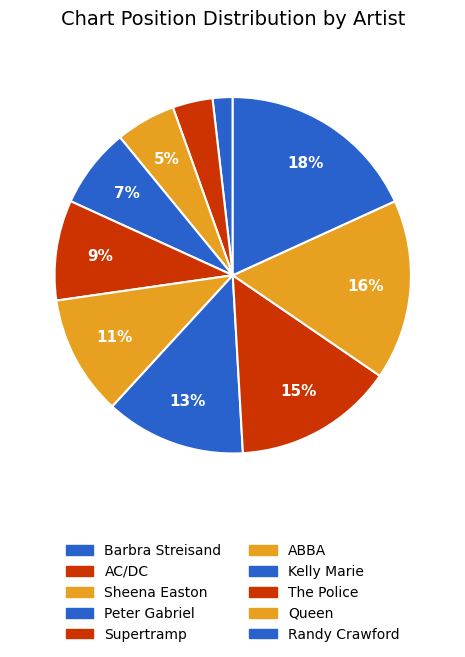

What percentage is NOT represented by ABBA?

89.1%